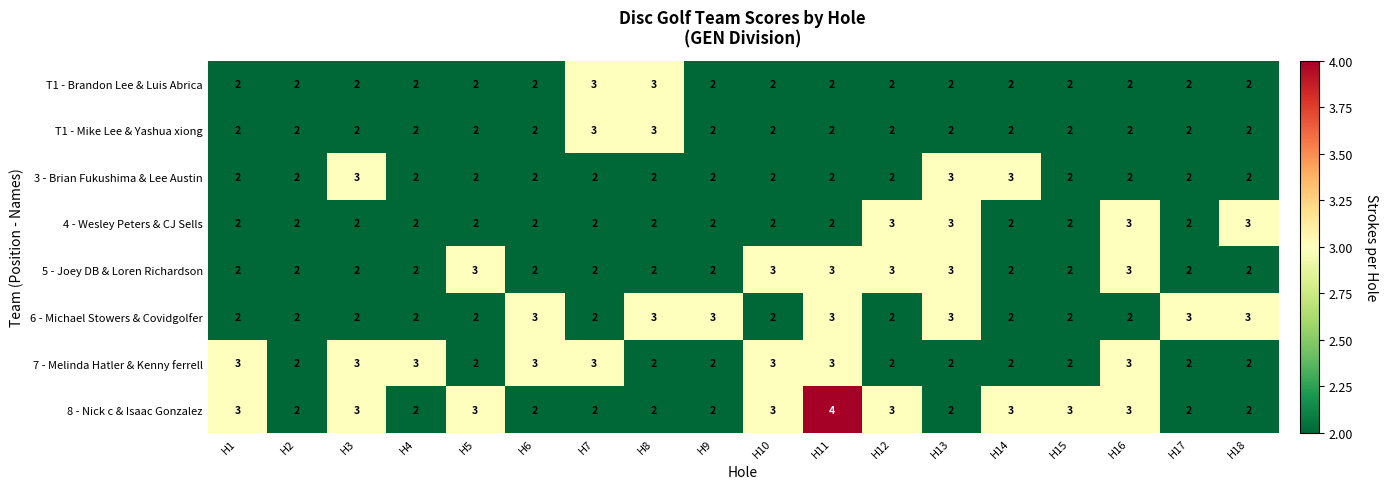

Between H9 and H11, which series saw the biggest shift?

8 - Nick c & Isaac Gonzalez